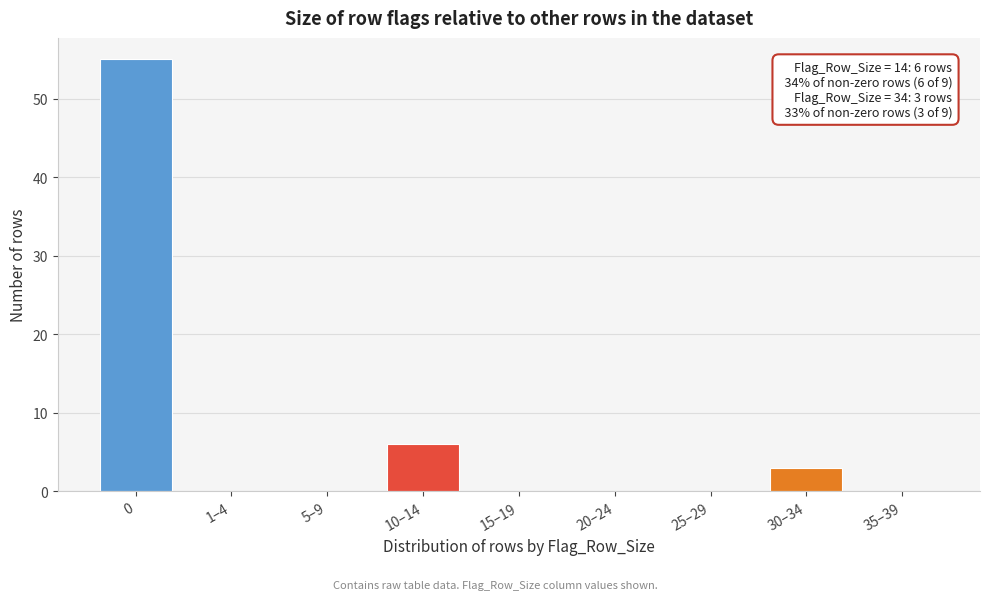

Reading left to right, what are all the values shown in this chart?

0=55	1–4=0	5–9=0	10–14=6	15–19=0	20–24=0	25–29=0	30–34=3	35–39=0